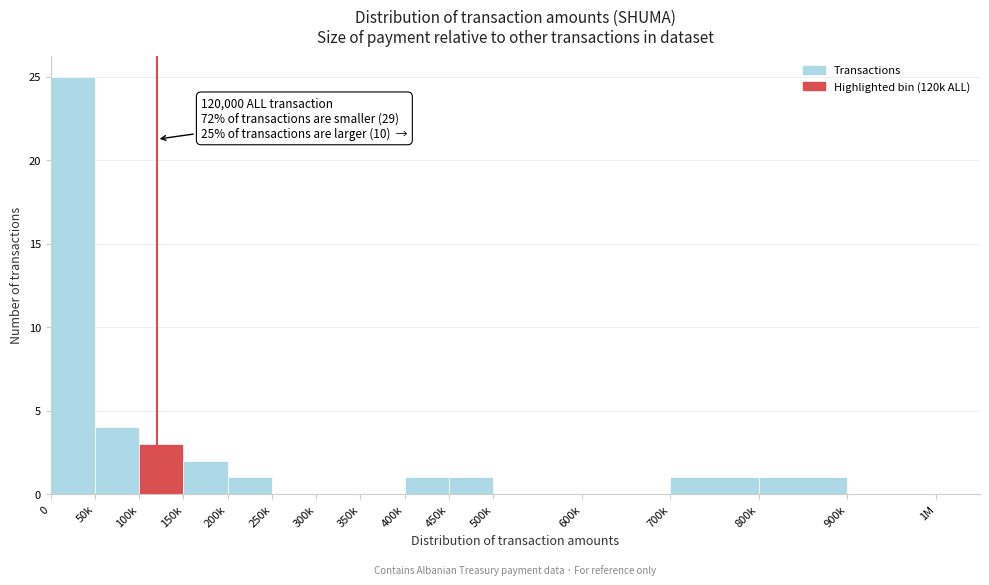

Reading left to right, what are all the values shown in this chart?

0=25	50k=4	100k=3	150k=2	200k=1	250k=0	300k=0	350k=0	400k=1	450k=1	500k=0	600k=0	700k=1	800k=1	900k=0